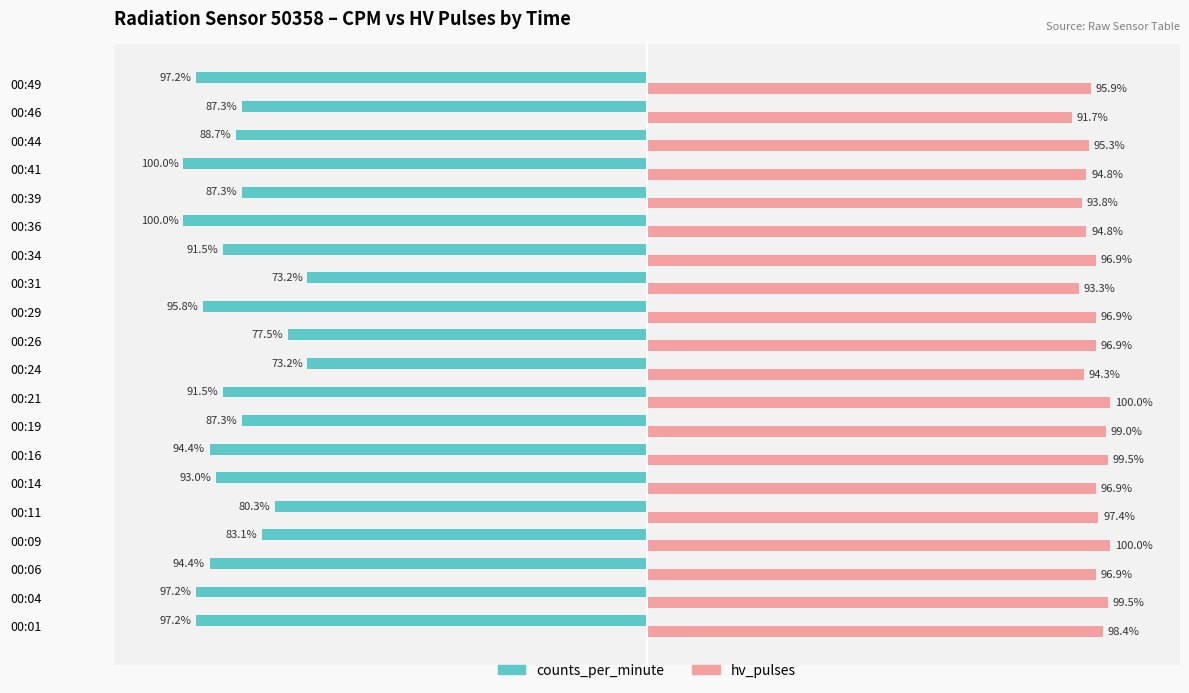

Which series has the largest range (max minus min)?

counts_per_minute